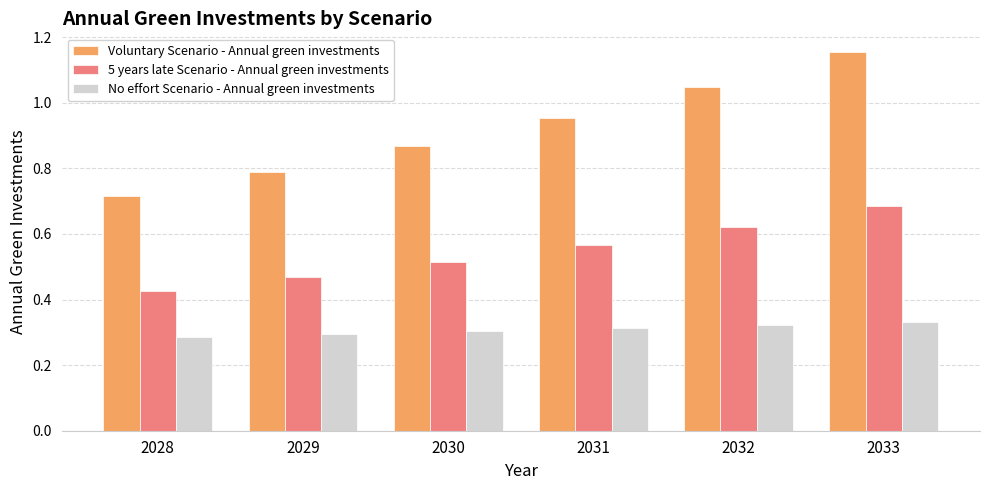

What is the sum of the Voluntary Scenario - Annual green investments values at 2032 and 2030?

1.9